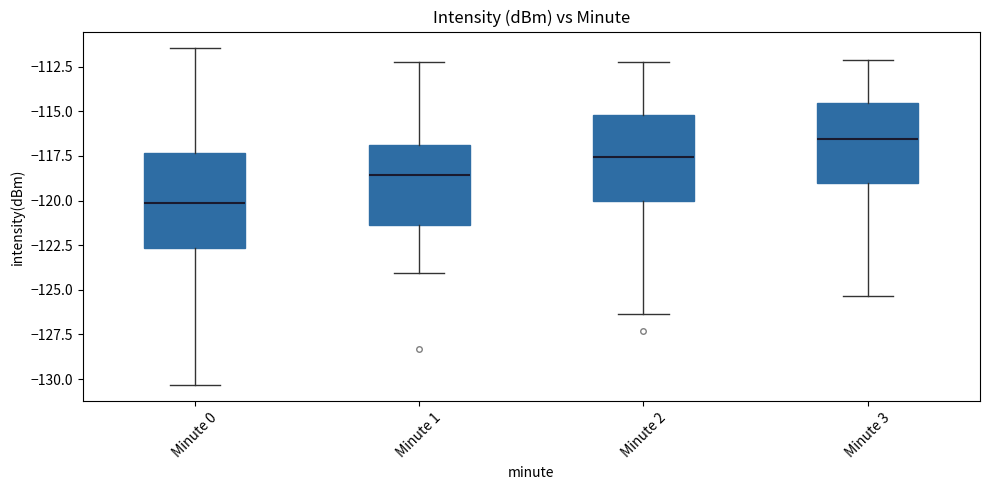

Reading left to right, read every box against the y-axis: the position of its median line, the range the box covers, and the ends of its whiskers. The values are not printed on the chart, so give them approximately, as read against the axis.

Minute 0: median -120.0, box -122.5 to -117.5, whiskers -130.5 to -111.5
Minute 1: median -118.5, box -121.5 to -117.0, whiskers -124.0 to -112.0
Minute 2: median -117.5, box -120.0 to -115.0, whiskers -126.5 to -112.0
Minute 3: median -116.5, box -119.0 to -114.5, whiskers -125.5 to -112.0